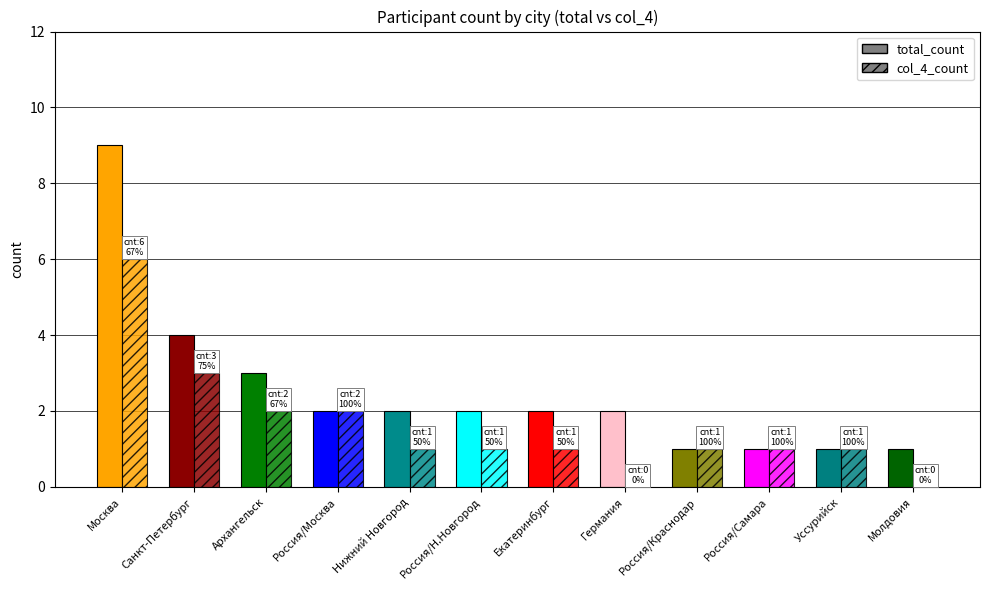

At which category is the sum across all series the highest?

Москва